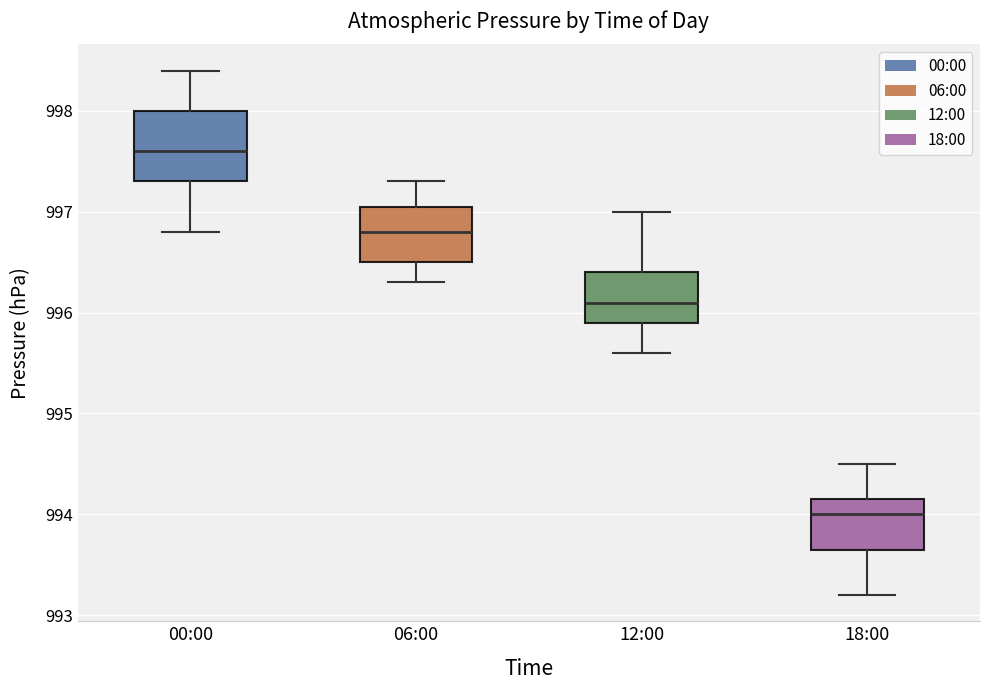

Where is the lower edge of the box for 00:00 on the y-axis? The values are not printed on the chart, so give them approximately, as read against the axis.

997.3